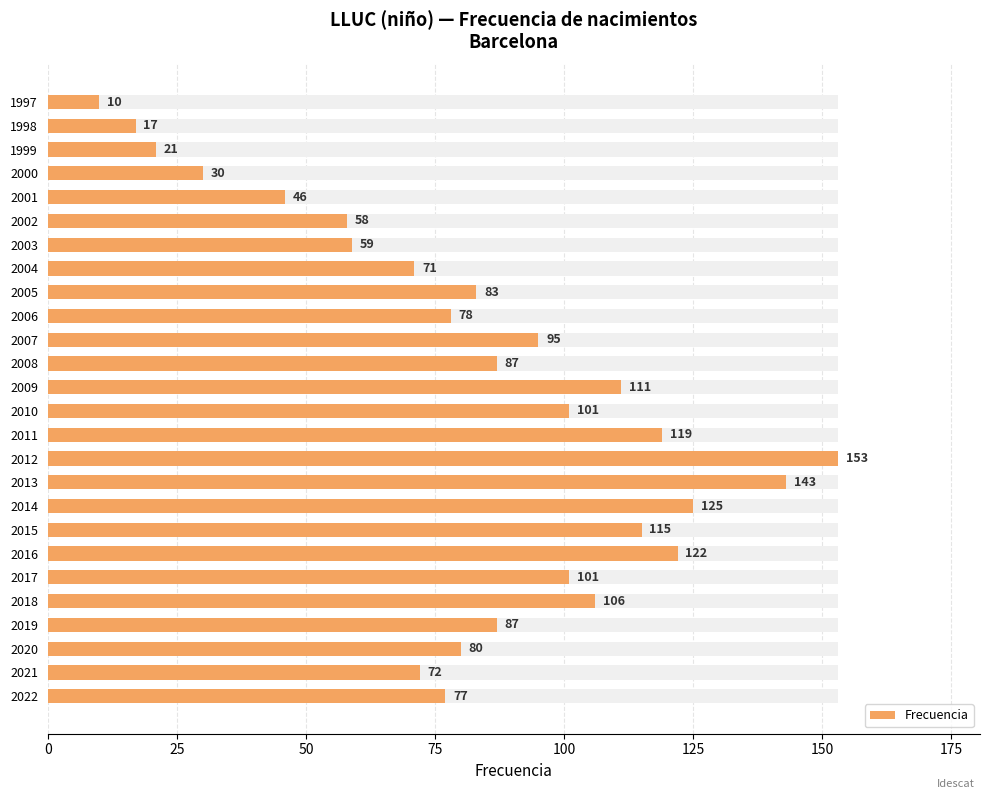

What is the average value?

83